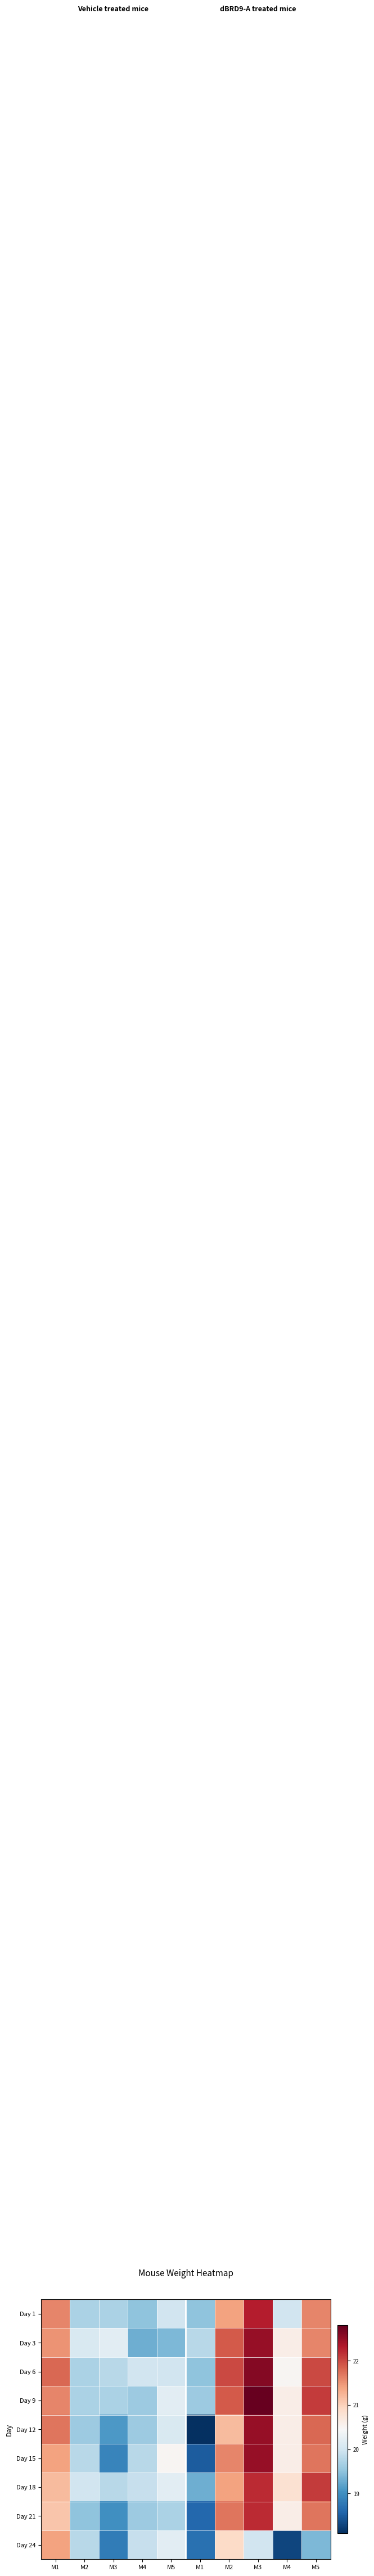

At how many categories does at least one series exceed 20?

8